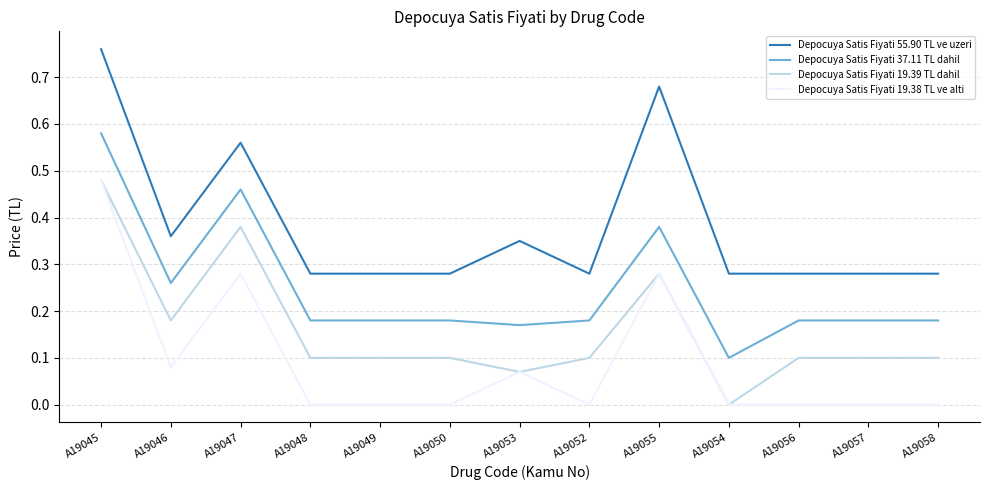

The value of Depocuya Satis Fiyati 19.38 TL ve alti at A19056 is -0.2. True or false?

False